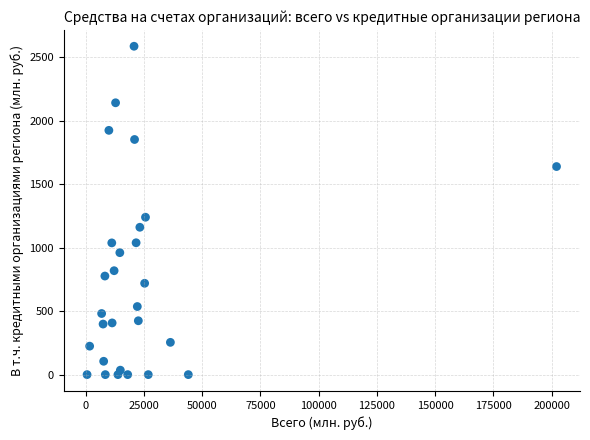

What is the range of Y values (max minus min)?

2585